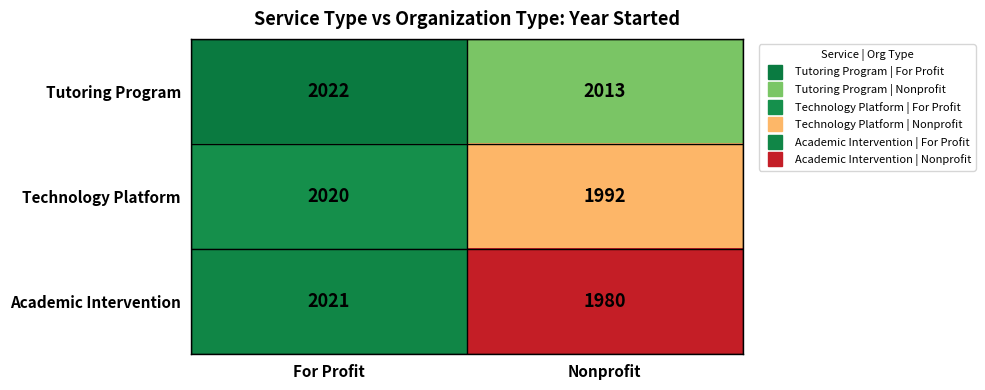

Reading left to right, extract all data points from this chart.

Tutoring Program: For Profit=2022	Nonprofit=2013
Technology Platform: For Profit=2020	Nonprofit=1992
Academic Intervention: For Profit=2021	Nonprofit=1980